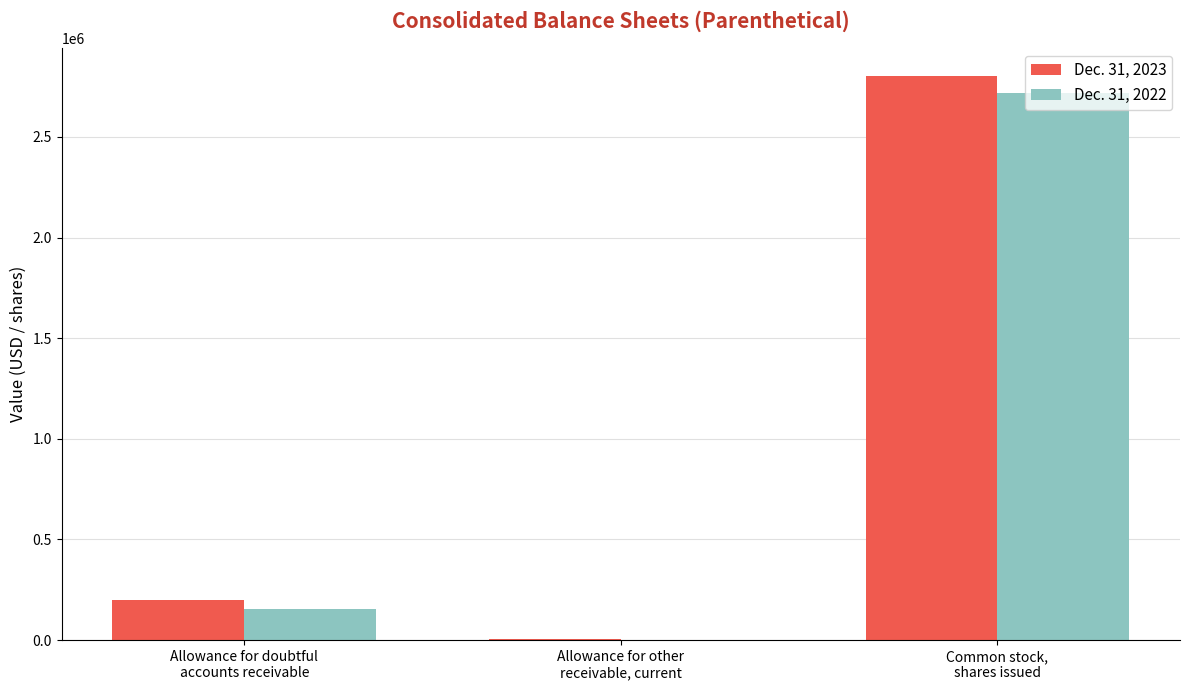

Reading left to right, list all the values displayed in this chart.

Dec. 31, 2023: 200668	5000	2800754
Dec. 31, 2022: 152736	0	2720170